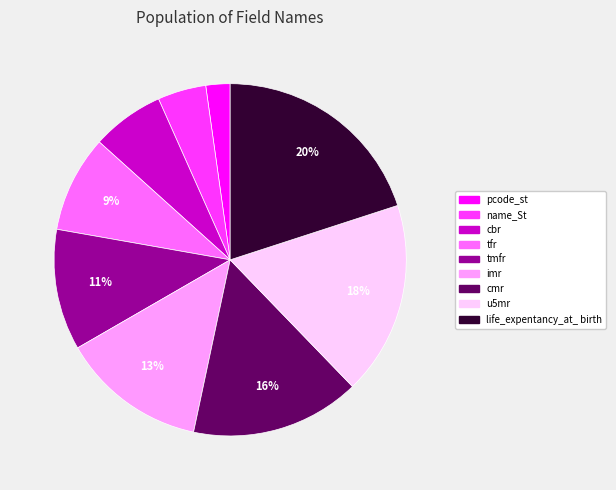

Is it true that tmfr is 5% of the pie?

False